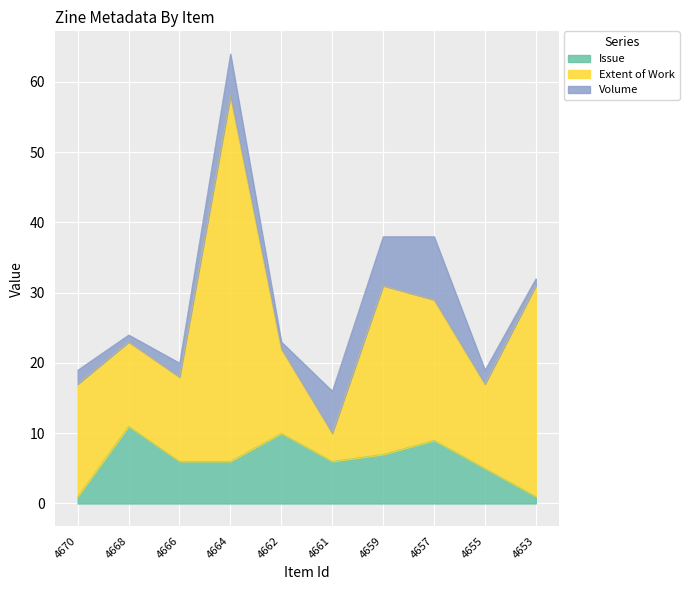

Which label corresponds to the smallest value in the chart?

4670